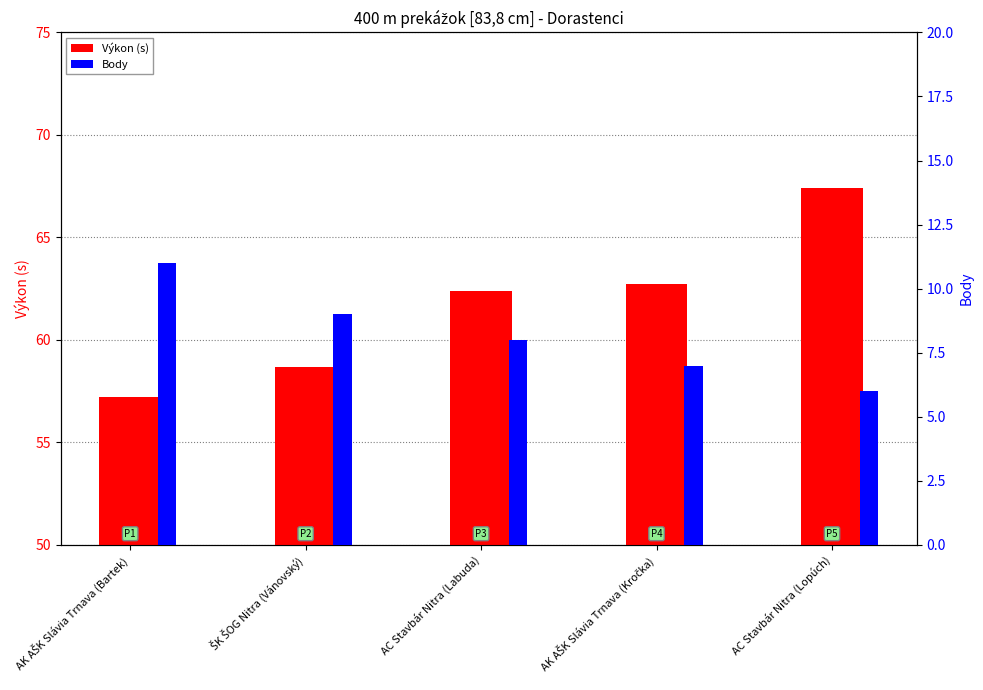

What is the label of the 5th bar from the left?

AC Stavbár Nitra (Lopúch)